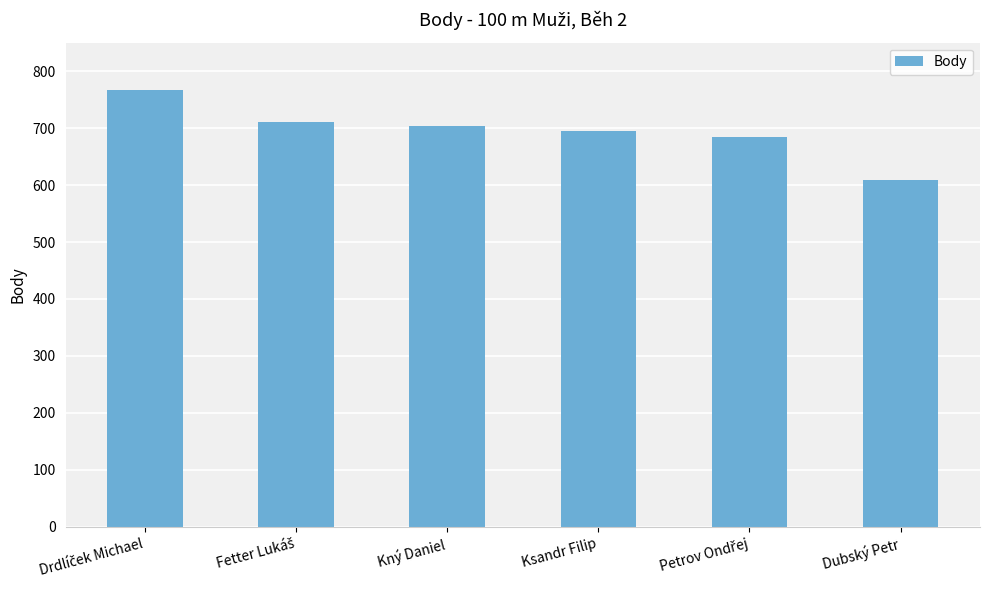

The value at Ksandr Filip is 1136. True or false?

False